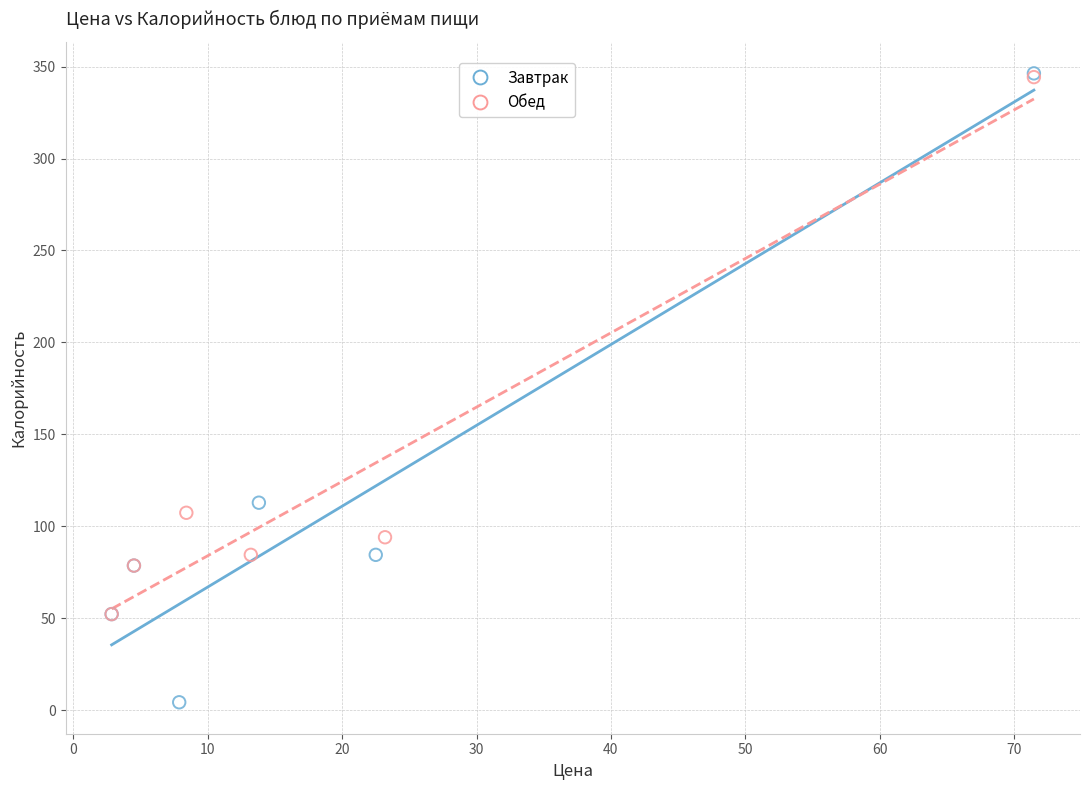

Which series has the largest Y range (max minus min)?

Завтрак